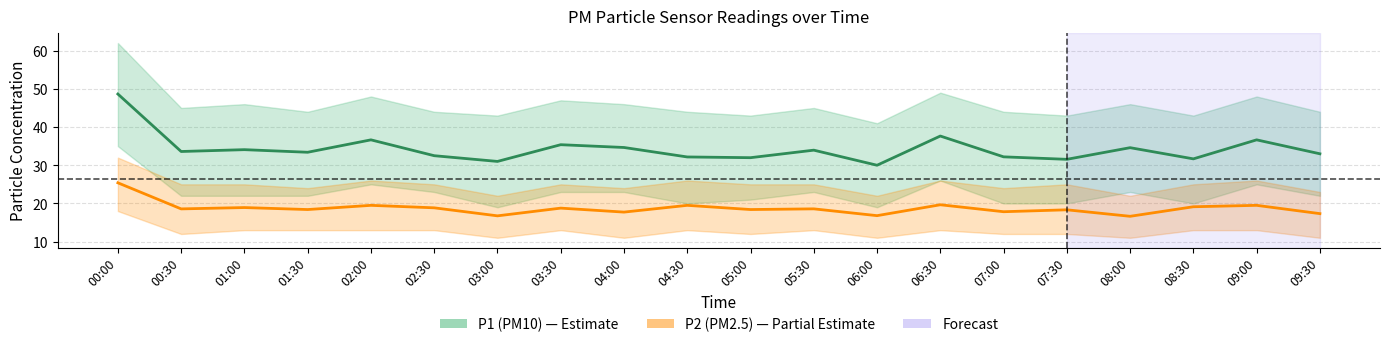

Which has a higher value, 09:00 or 05:00?

09:00